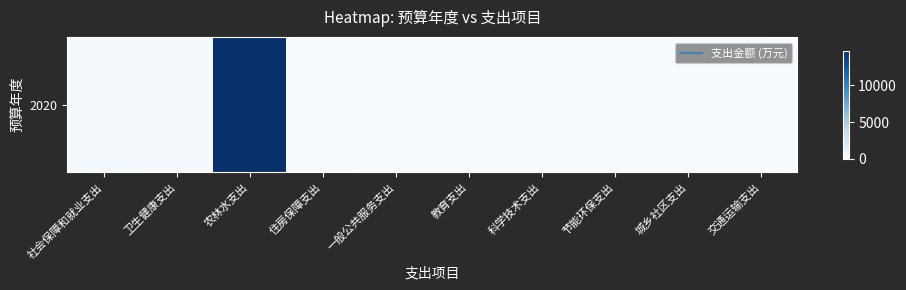

Reading left to right, what are all the values shown in this chart?

社会保障和就业支出=179.6	卫生健康支出=154.2	农林水支出=14750.0	住房保障支出=88.8	一般公共服务支出=0.0	教育支出=0.0	科学技术支出=0.0	节能环保支出=0.0	城乡社区支出=0.0	交通运输支出=0.0